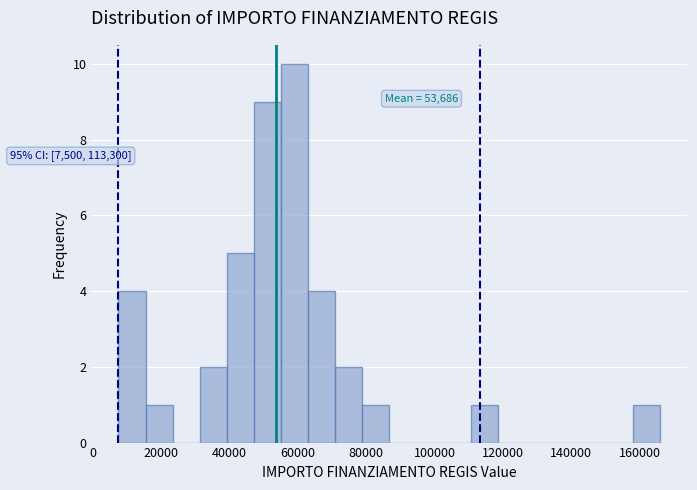

Read against the x-axis, roughly where is the centre of the tallest bar?

60000